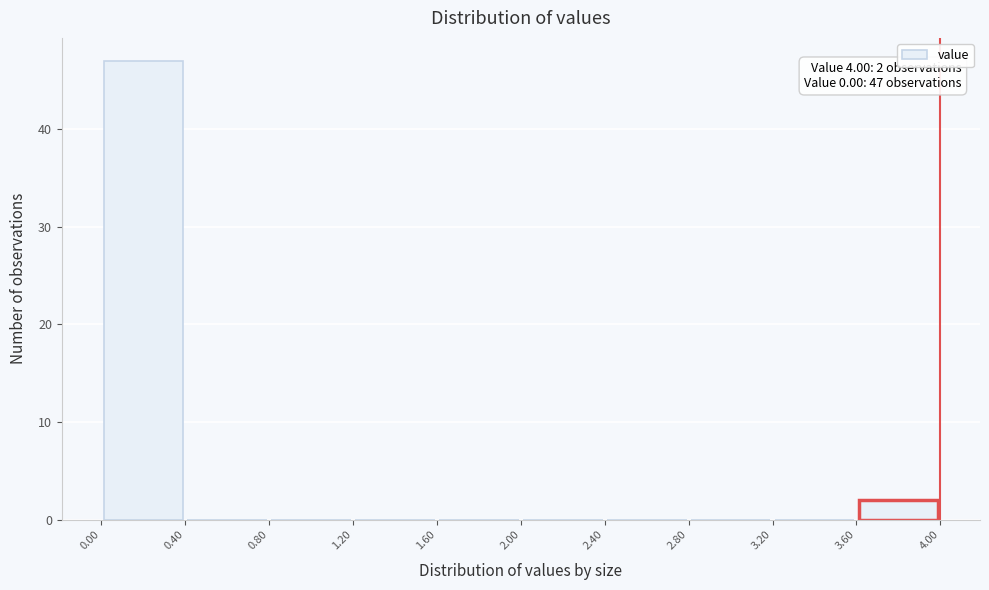

Over which range of the x-axis is the bar tallest?

0.00 to 0.40